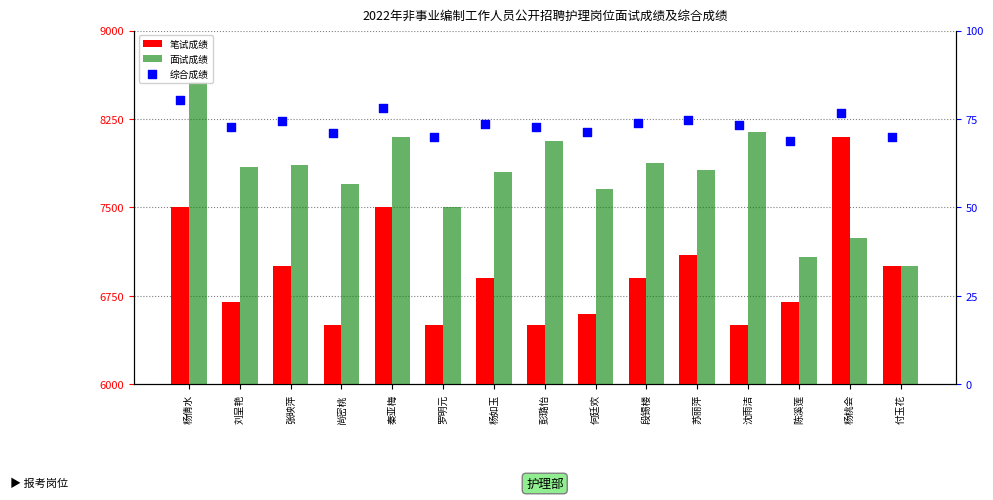

Which series has the largest total across all categories?

面试成绩